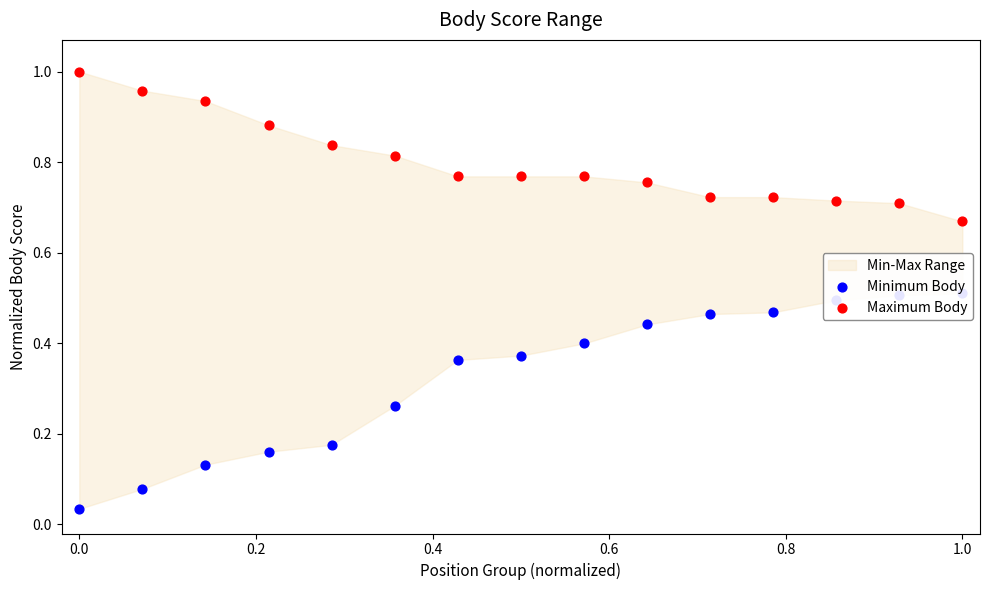

Which series has the largest total across all categories?

Maximum Body